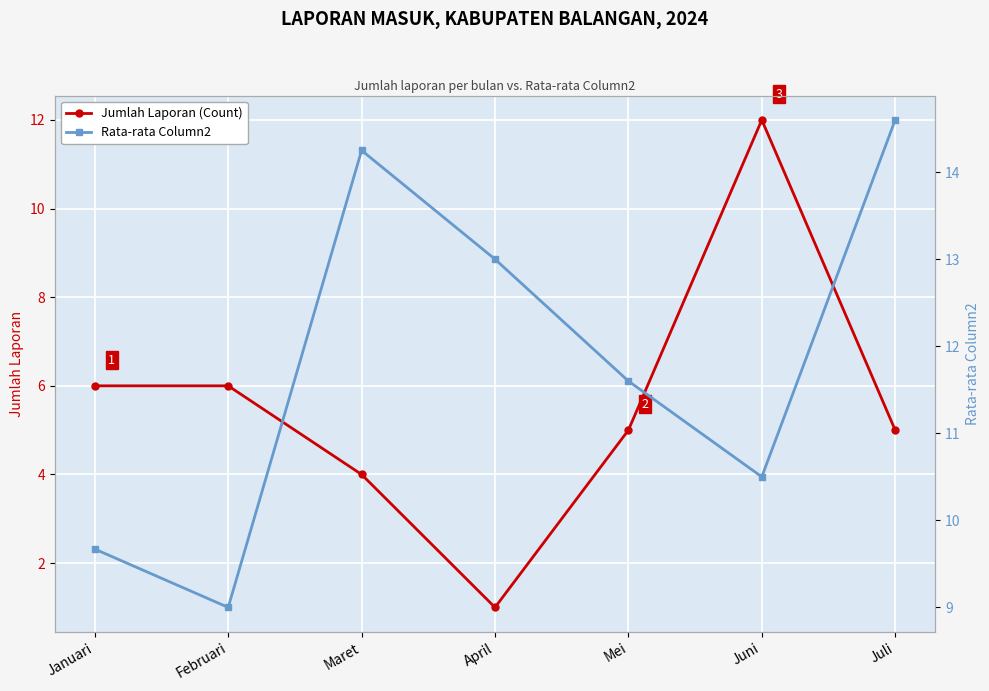

At which category does the chart reach its minimum across all series?

April